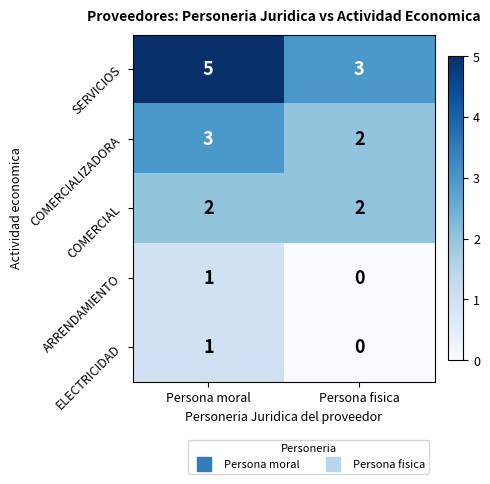

The value of SERVICIOS at Persona fisica is 5. True or false?

False